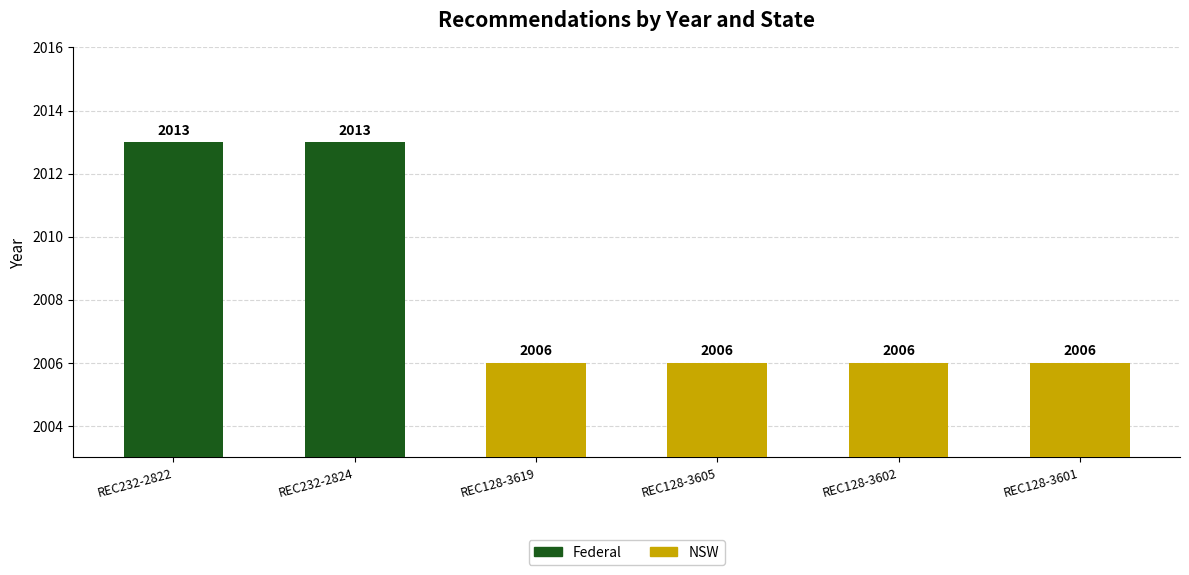

At which label is the value closest to 2009?

REC128-3619